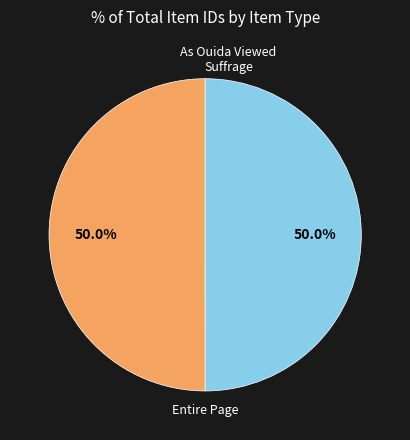

Count the number of slices in the pie.

2